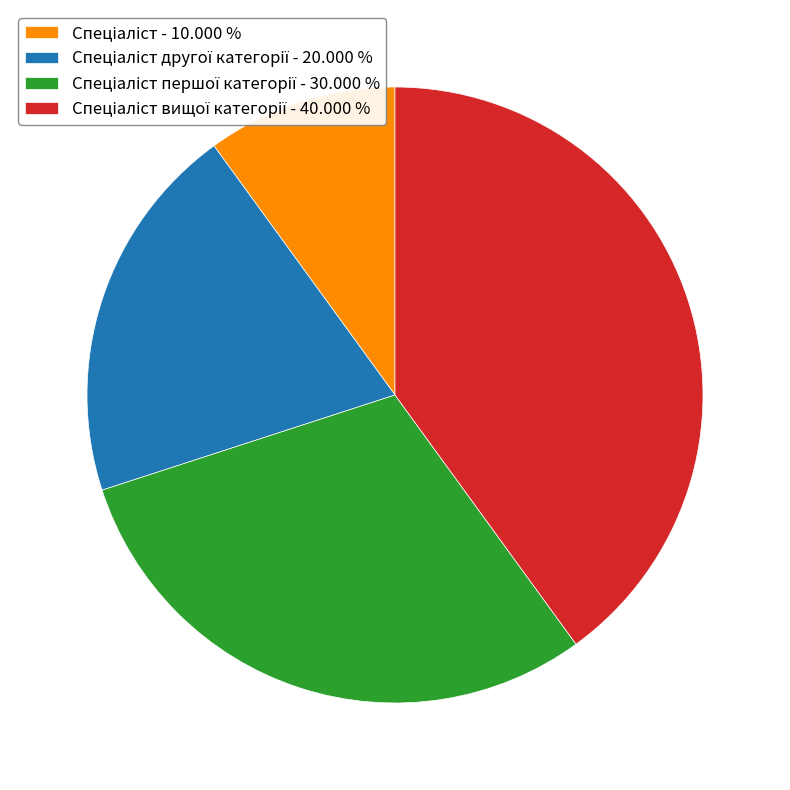

Does any single category account for the majority?

No